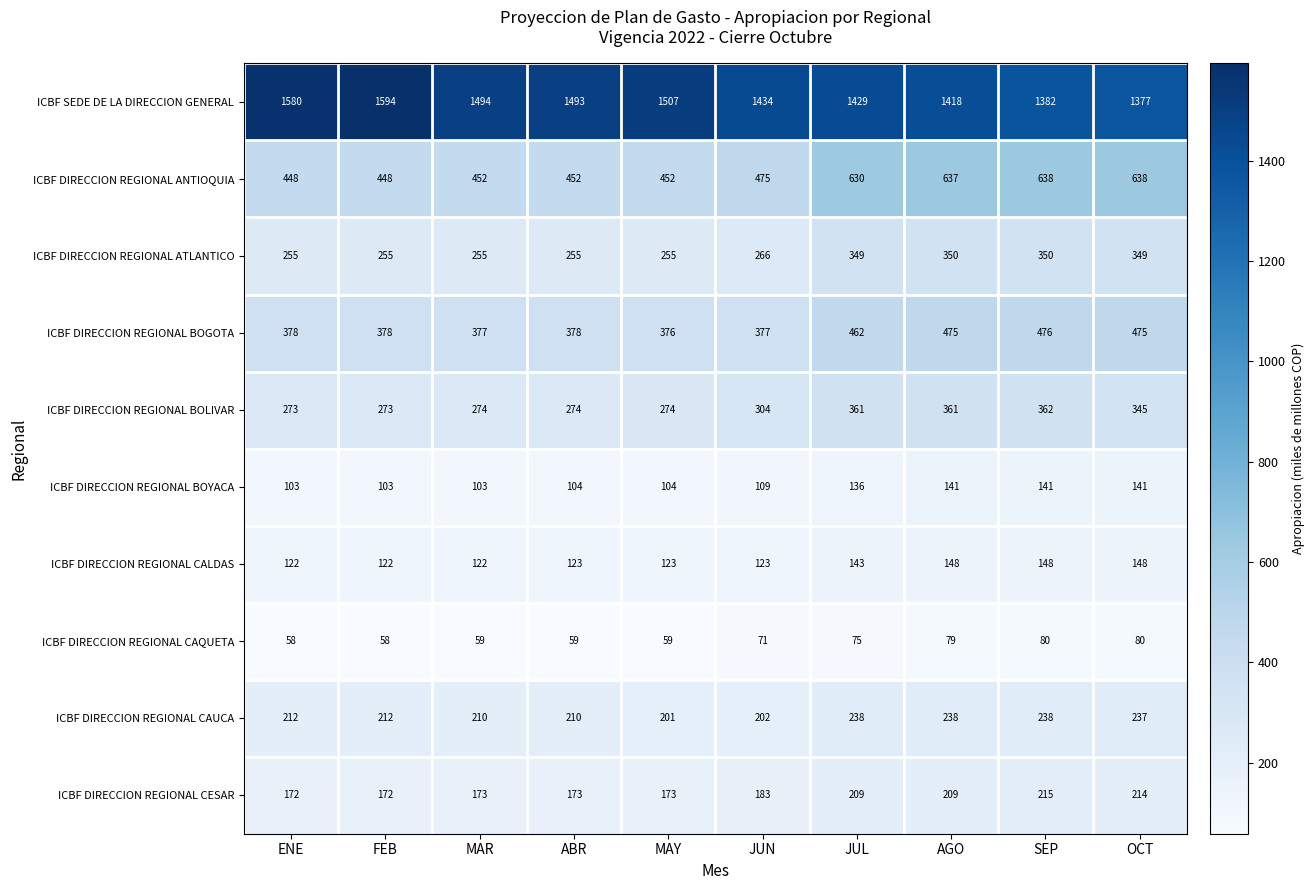

What is the difference between the maximum and minimum values in the ICBF DIRECCION REGIONAL CESAR series?

43